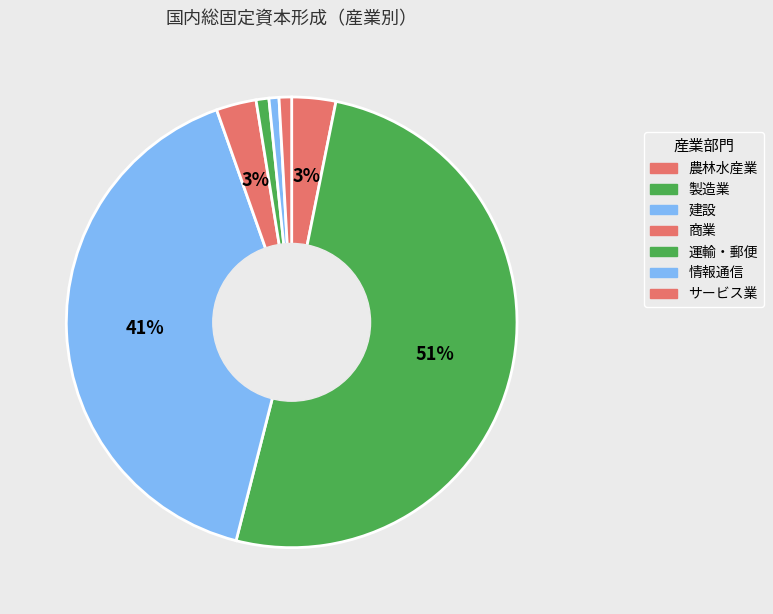

To the nearest percent, what is the difference between the largest and smallest slice percentages?

50%